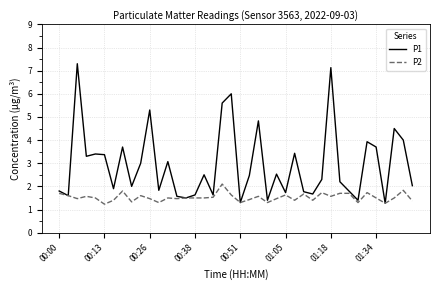

What is the lowest value of the P2 series?

1.2